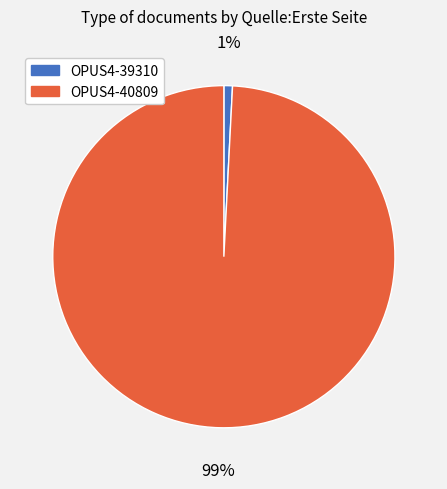

To the nearest percent, what portion does OPUS4-39310 represent?

1%